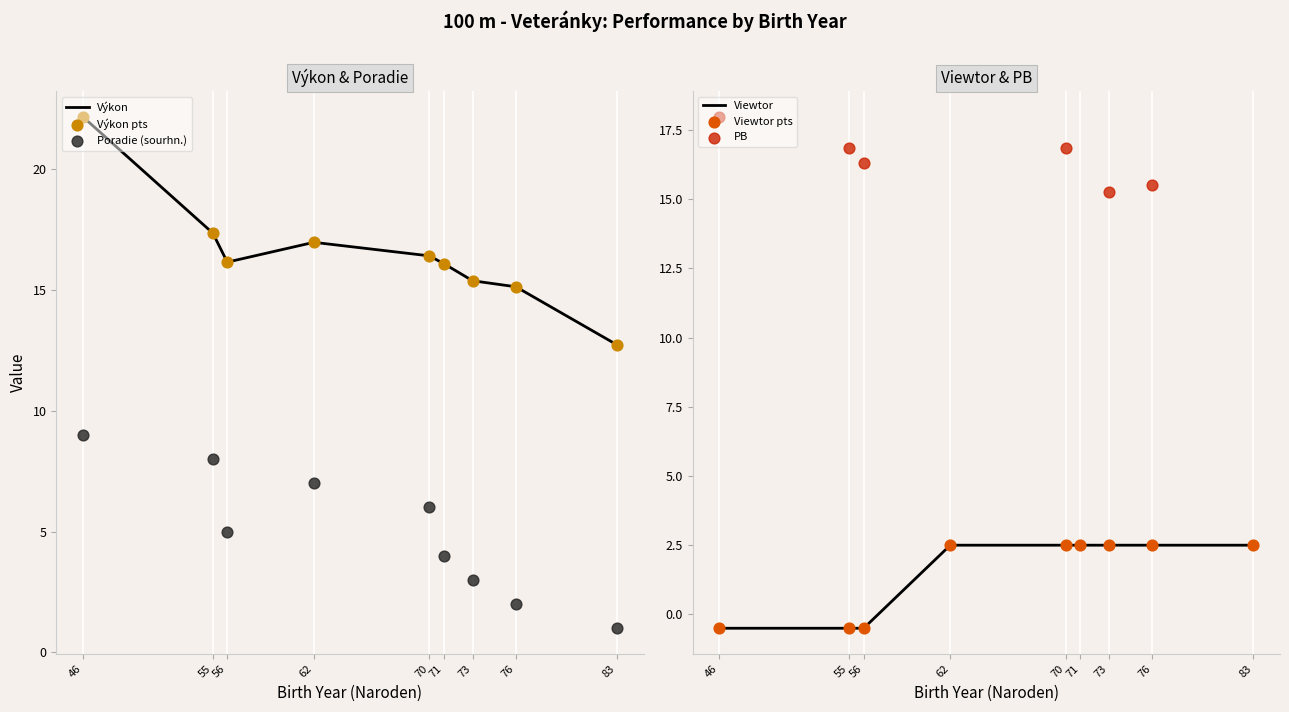

Which series contains the lowest Y value?

Viewtor